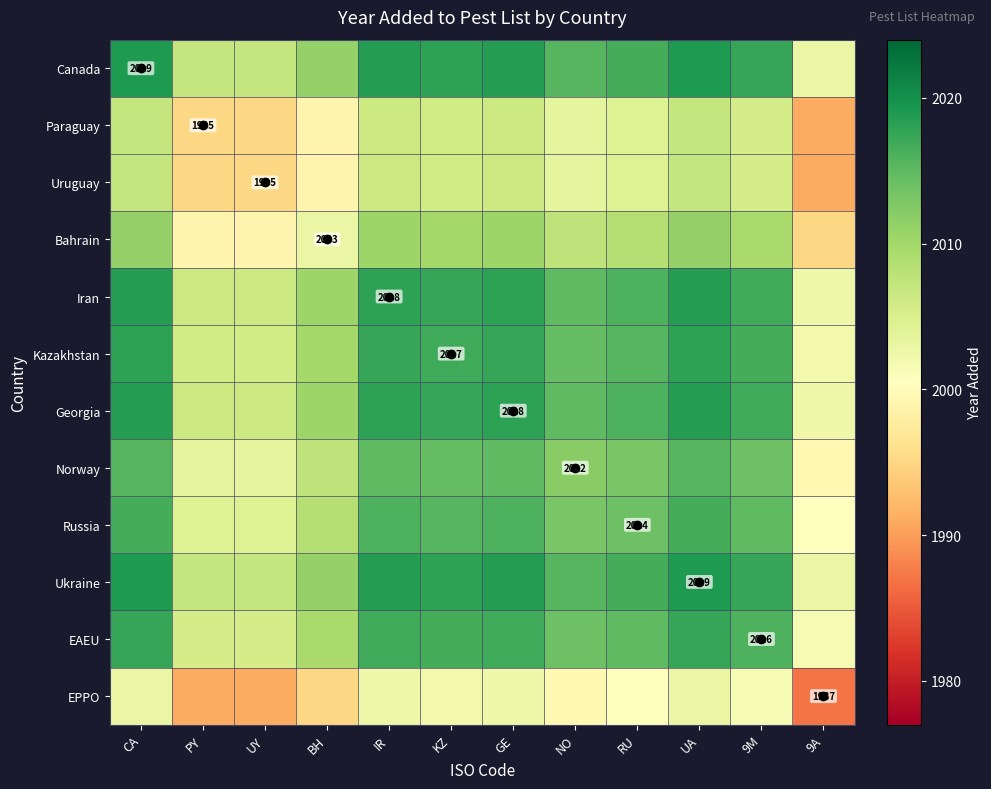

List the labels in order of Bahrain value, smallest first.

9A, PY, UY, BH, NO, RU, 9M, KZ, IR, GE, CA, UA